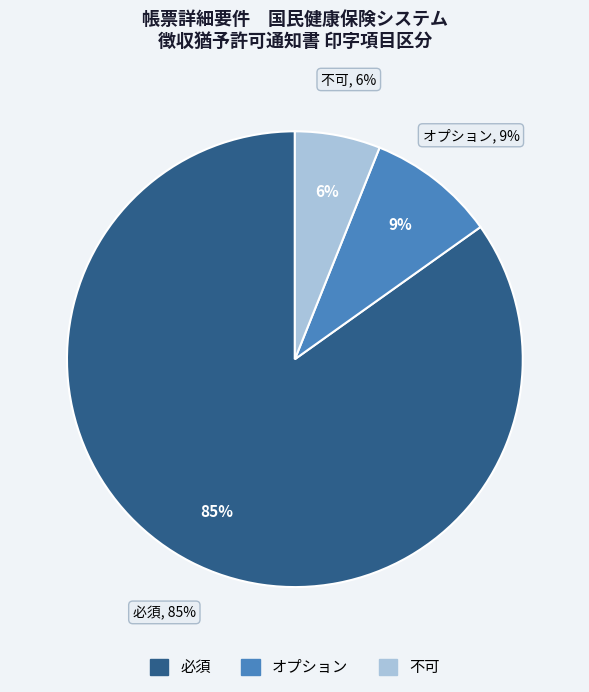

To the nearest percent, what portion does 不可 represent?

6%